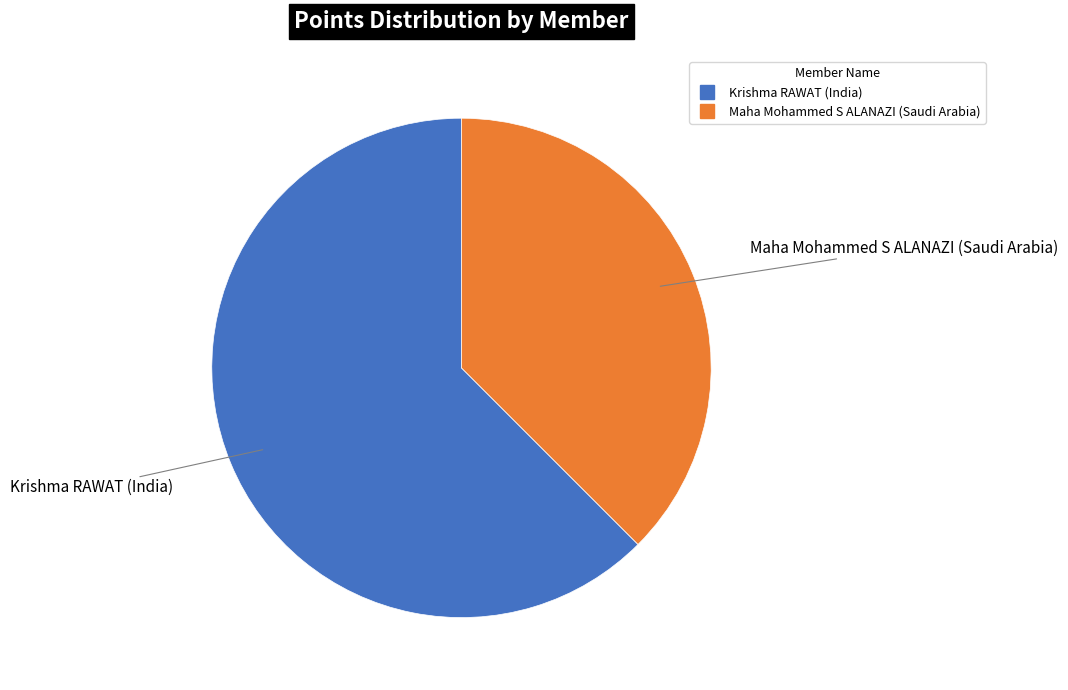

Rank the categories by value from highest to lowest.

Krishma RAWAT (India), Maha Mohammed S ALANAZI (Saudi Arabia)